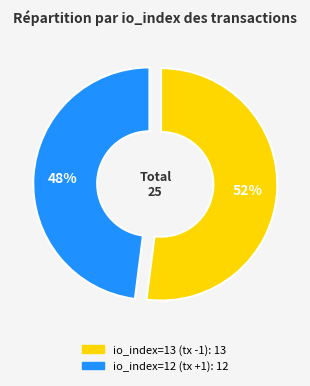

How many segments does this pie chart have?

2